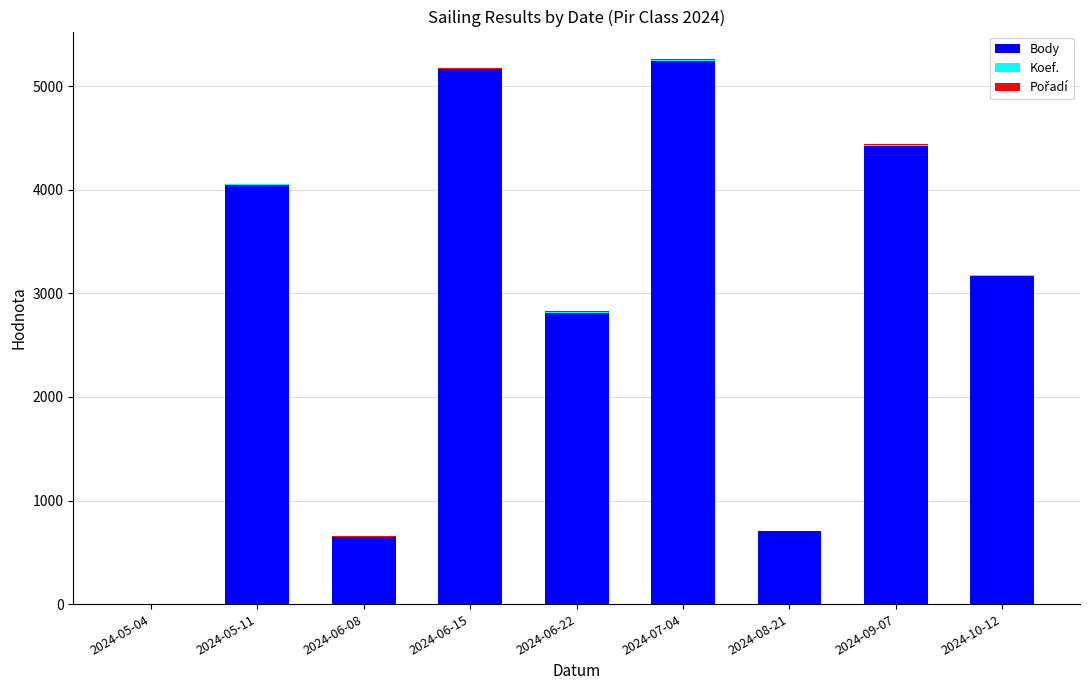

Count the number of data series in this chart.

3